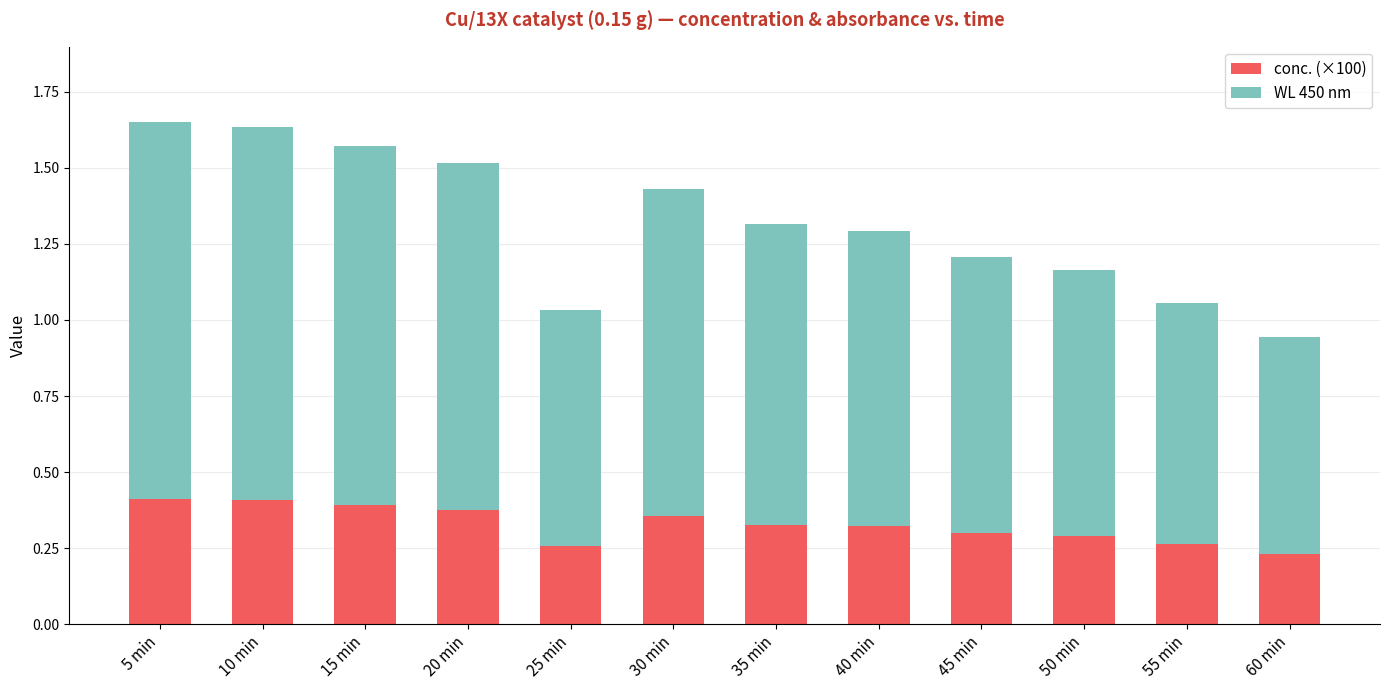

True or false: conc. (×100) has a value of 0.6 at 30 min.

False